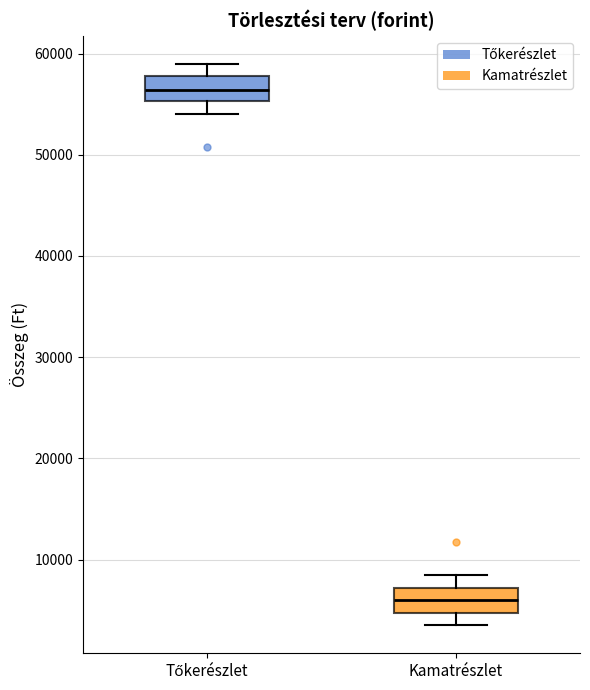

Reading left to right, transcribe this box plot: for each box, give where its median line is, the range the box spans, and where its two whiskers end, as read against the y-axis. The values are not printed on the chart, so give them approximately, as read against the axis.

Tőkerészlet: median 56000, box 55000 to 58000, whiskers 54000 to 59000
Kamatrészlet: median 6000, box 5000 to 7000, whiskers 4000 to 8000